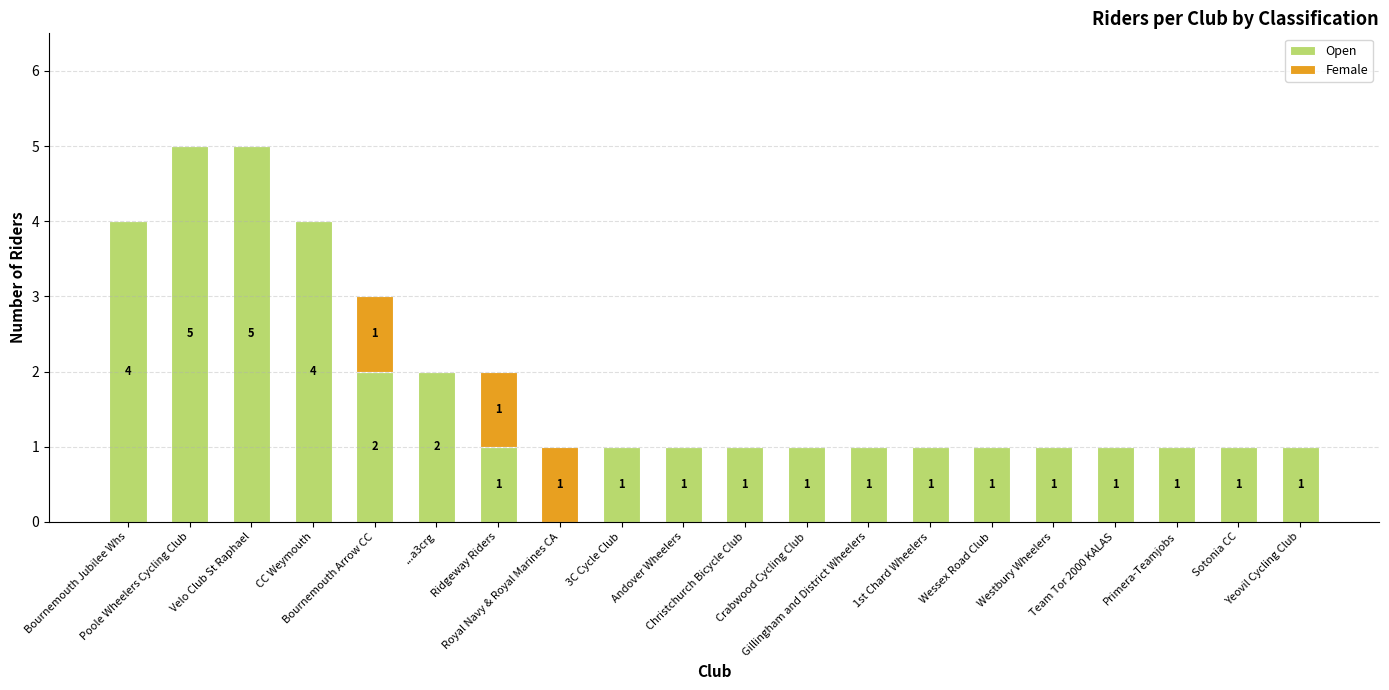

What is the highest value of the Open series?

5